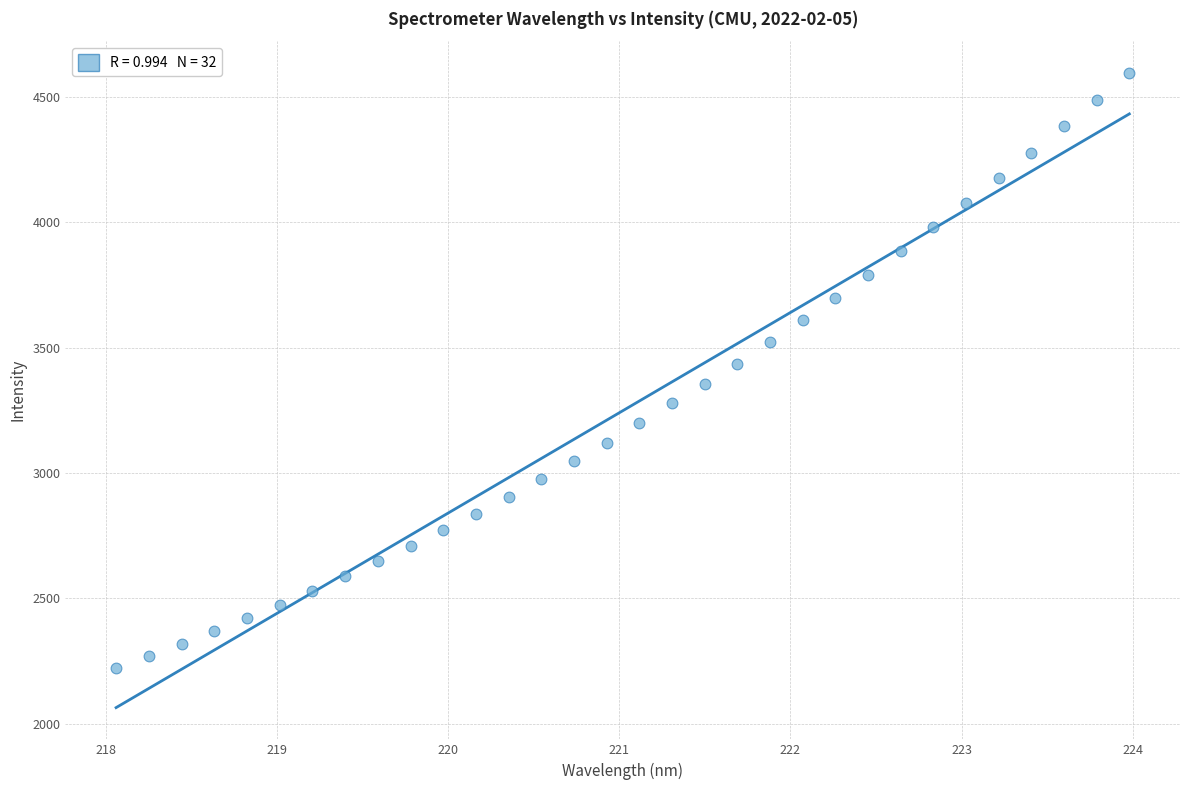

What is the range of X values (max minus min)?

5.9